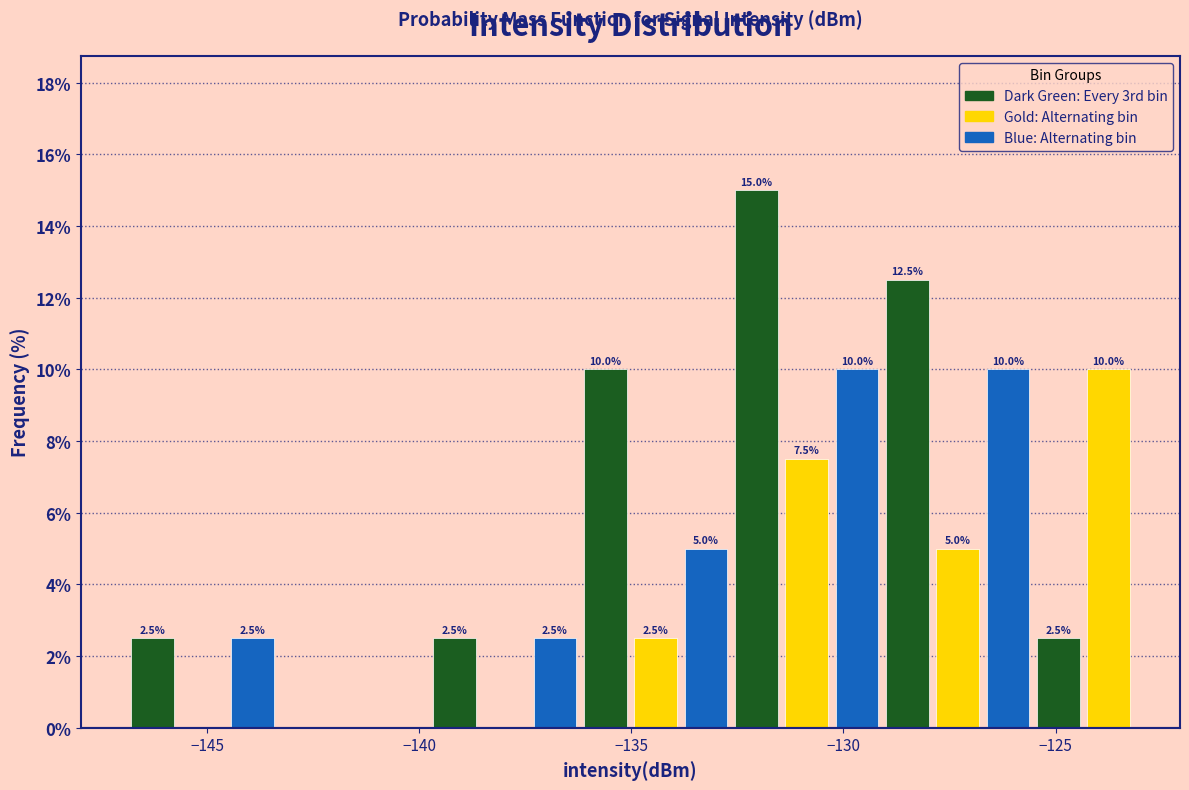

Read against the x-axis, roughly where is the centre of the tallest bar?

-132.0